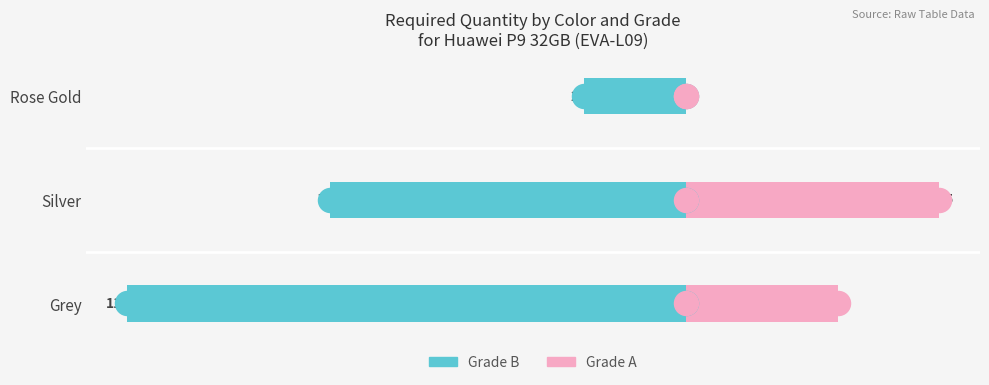

Which series has the largest Y range (max minus min)?

Grade B